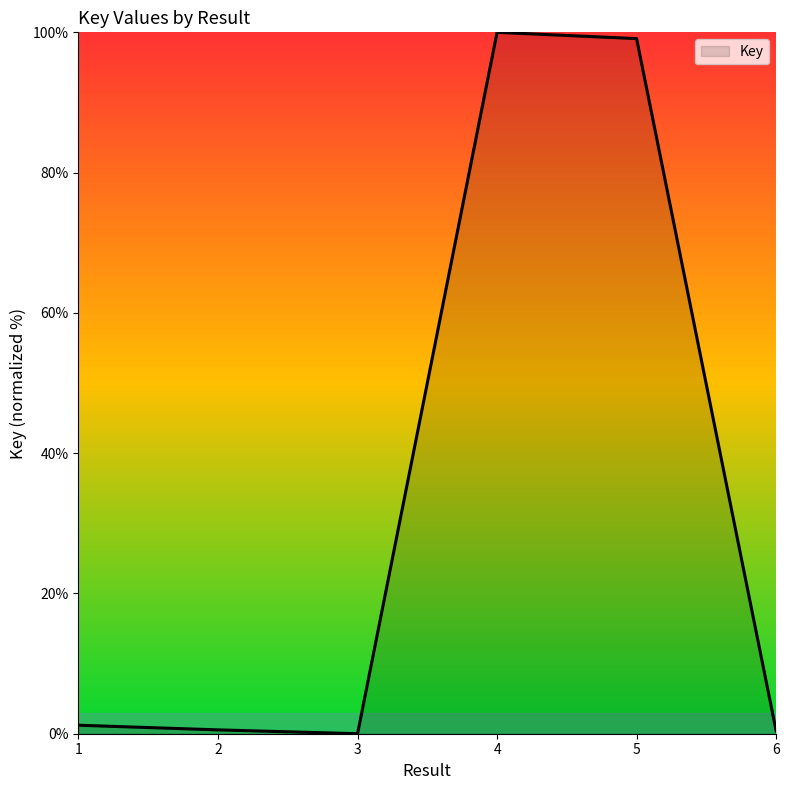

How many series are shown in this chart?

1